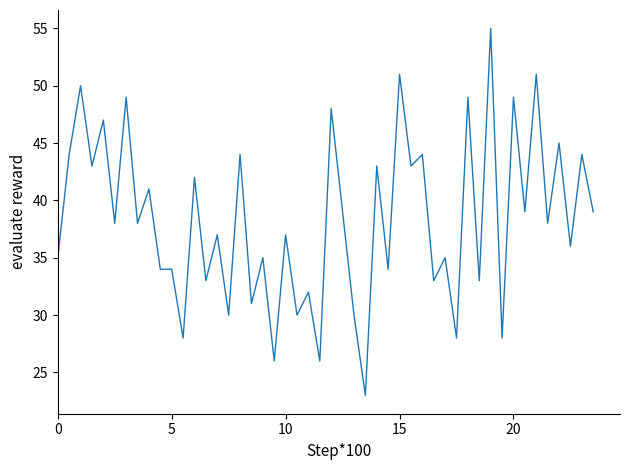

Does the chart display data point markers on the line(s)?

No